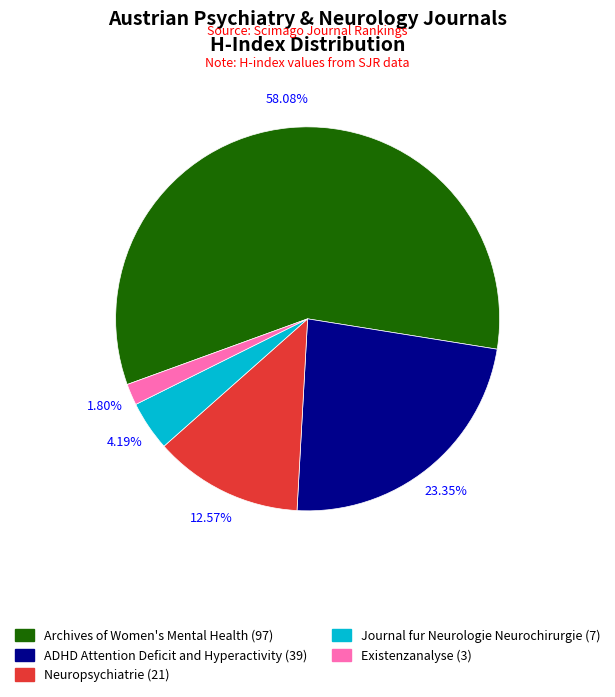

Count the number of slices in the pie.

5